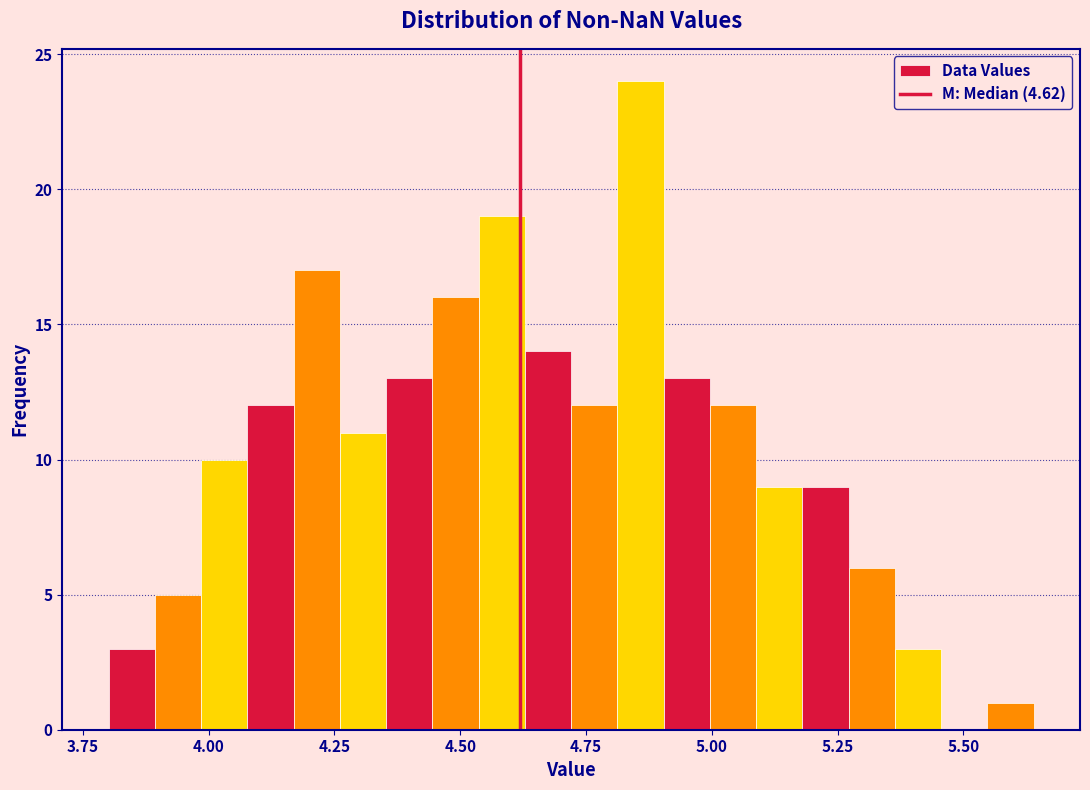

Around what value on the x-axis is the tallest bar? Give the approximate position of its centre, as read against the axis.

4.85